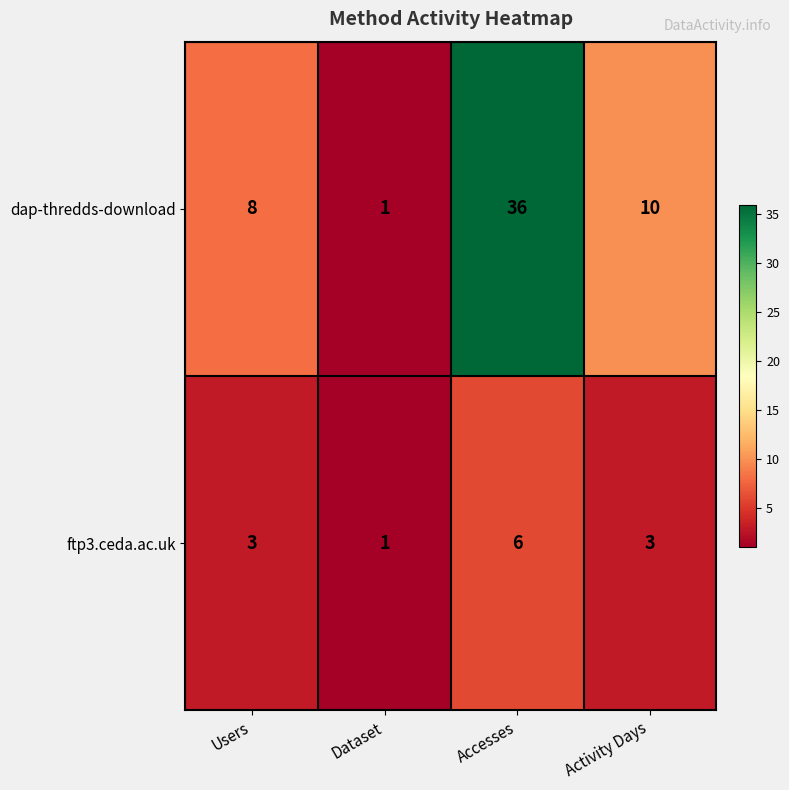

How many distinct data groups are displayed?

2